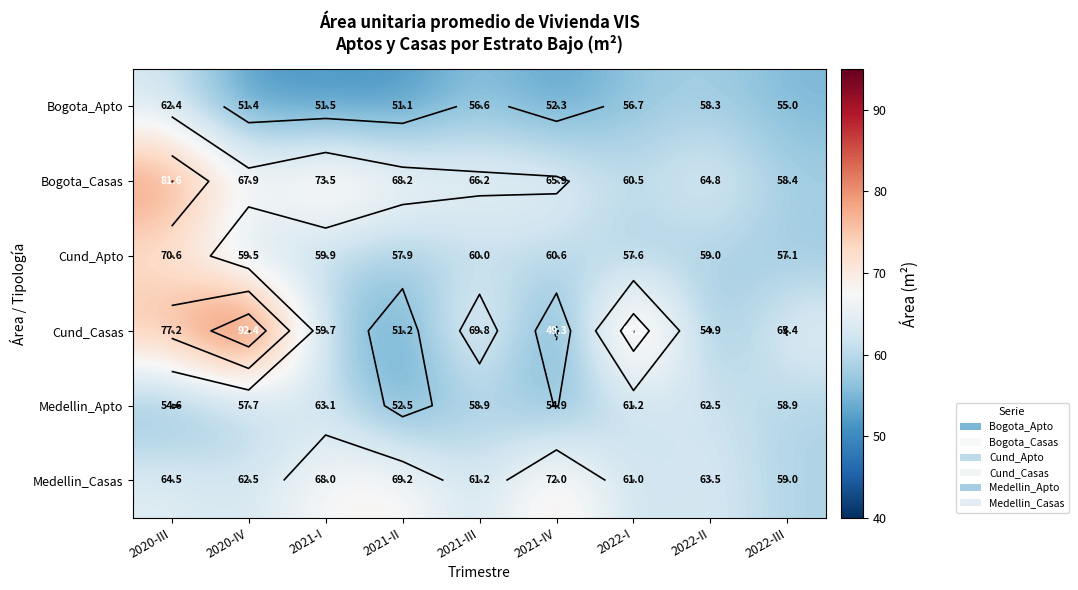

What is the maximum value for Medellin_Apto?

63.1